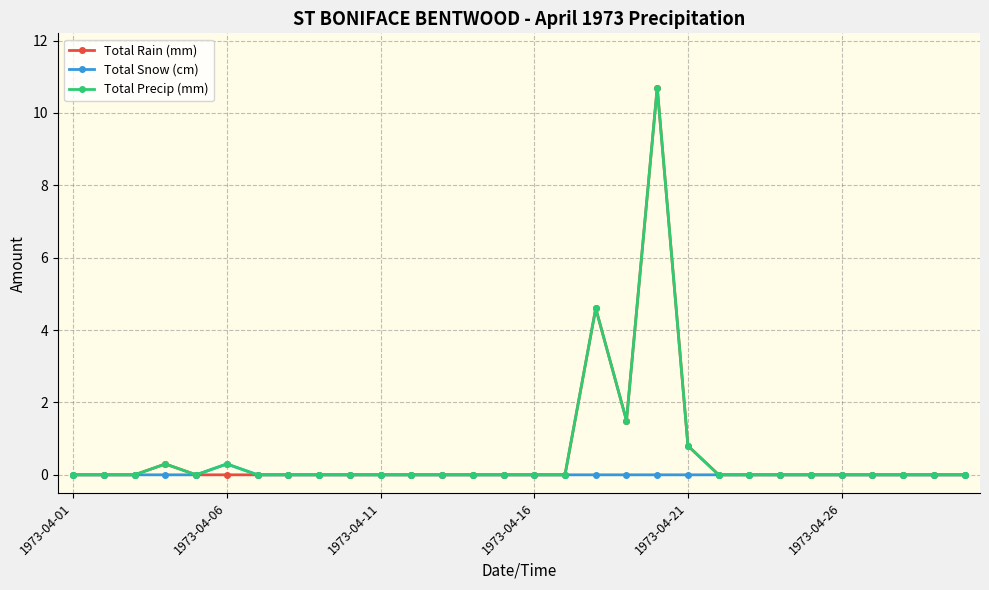

What is the maximum value shown in the chart?

10.7